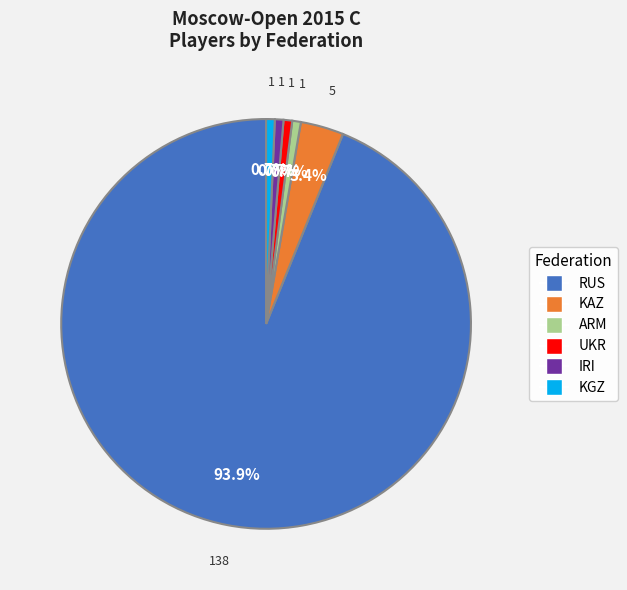

Is there a majority slice in this chart?

Yes